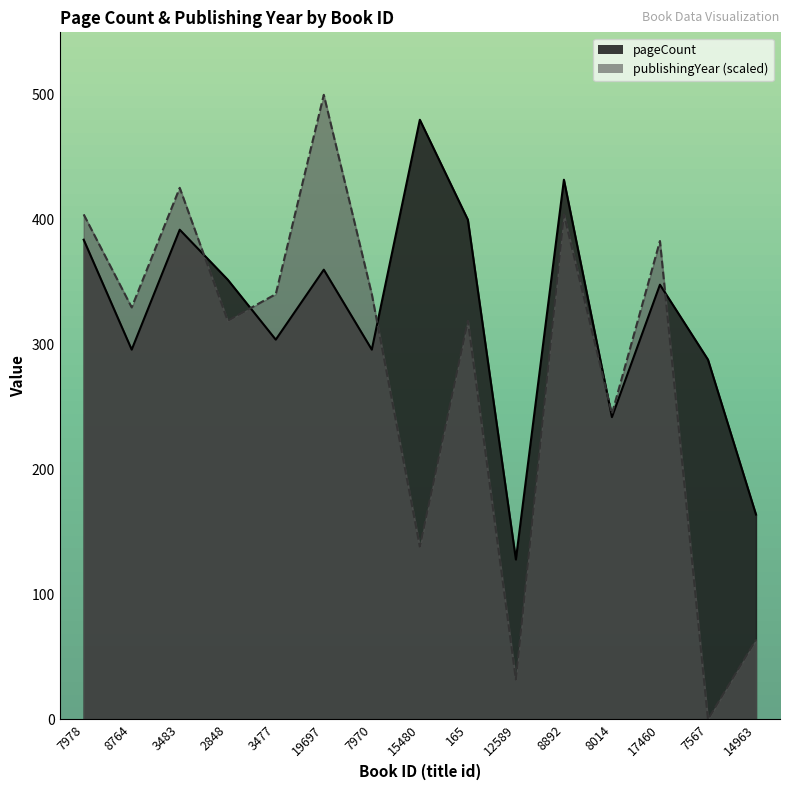

At which label does pageCount first exceed 348?

7978